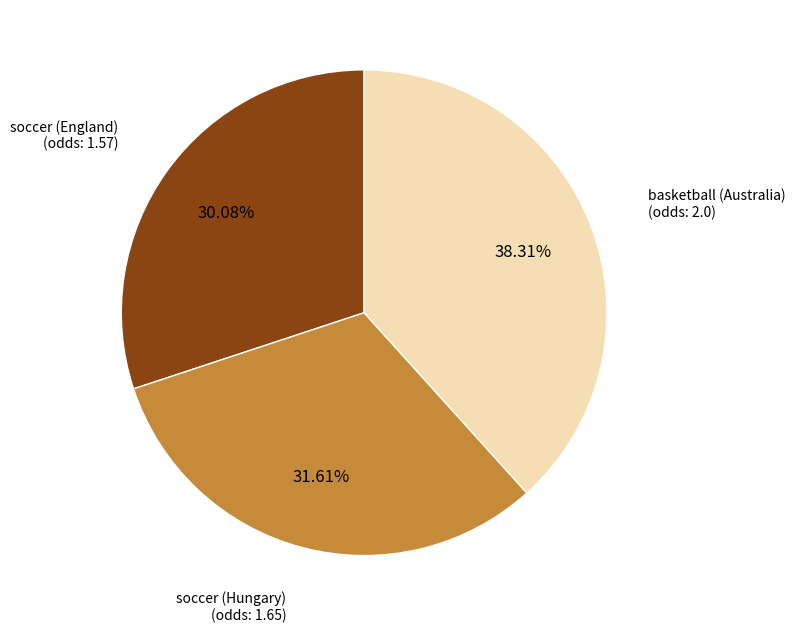

To the nearest percent, what is the difference between the largest and smallest slice percentages?

8%